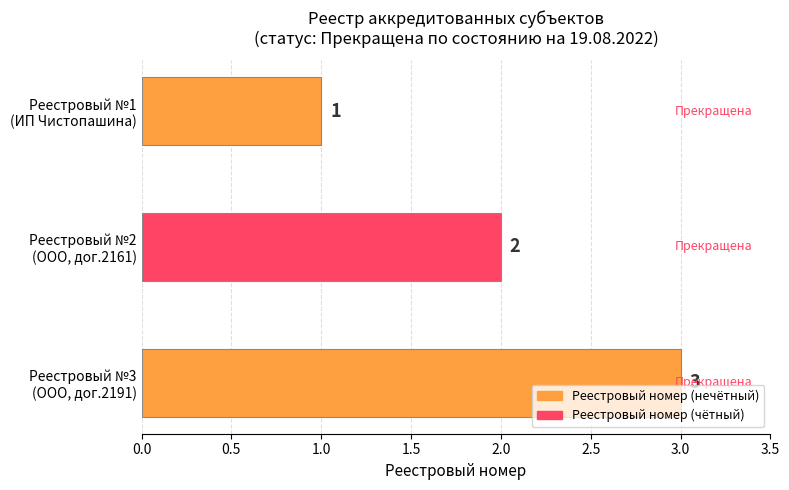

Rank the categories by value from lowest to highest.

ИП Чистопашина О.А., ООО (ИНН 7716673546) - Договор 2161, ООО (ИНН 7716673546) - Договор 2191